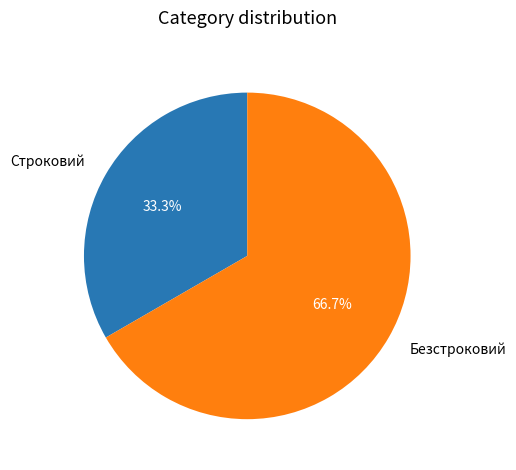

What is the ratio of the value at Безстроковий to the value at Строковий?

2.0